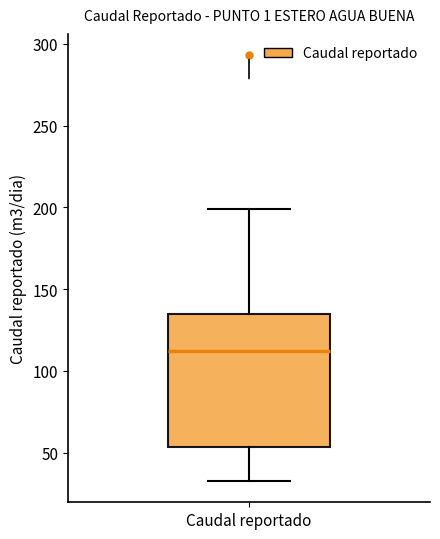

Transcribe this box plot: give where the median line is, the range the box spans, and where the two whiskers end, as read against the y-axis. The values are not printed on the chart, so give them approximately, as read against the axis.

median 110, box 55 to 135, whiskers 35 to 200